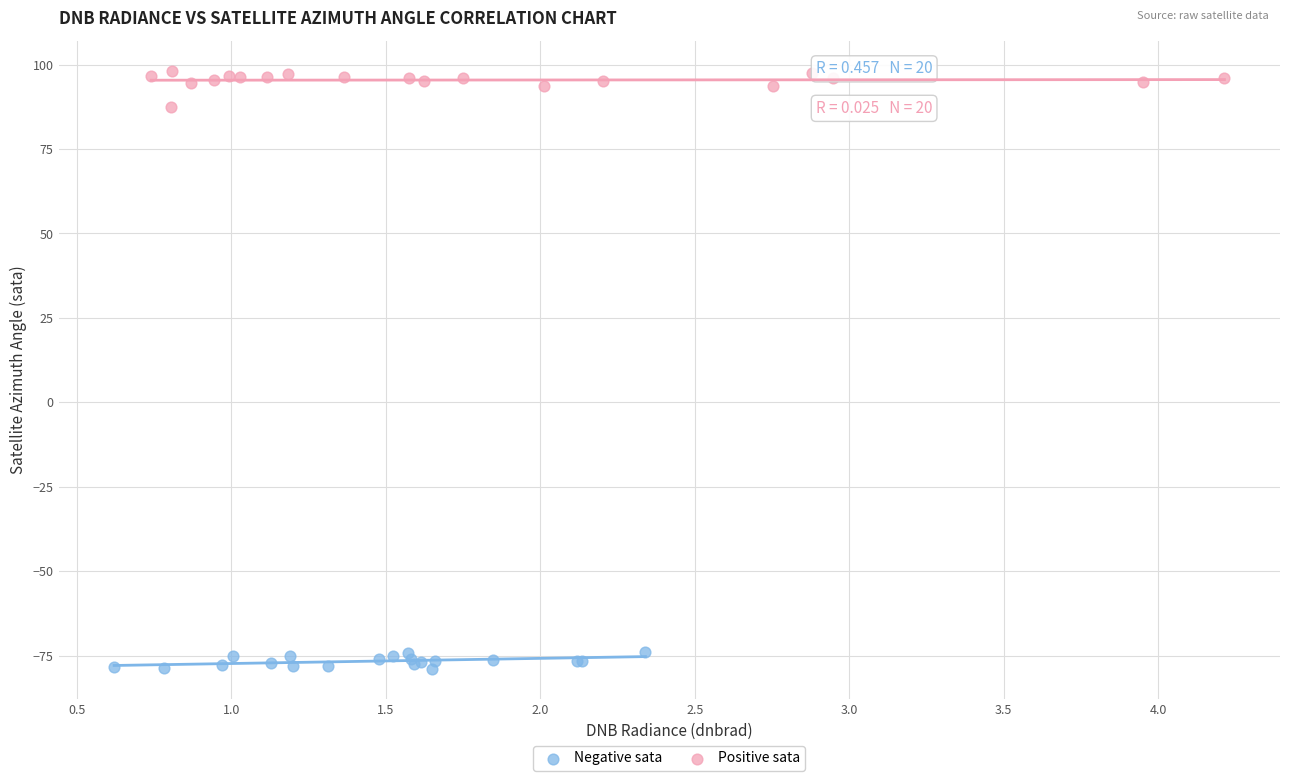

What are all the series names shown in the legend?

Negative sata, Positive sata